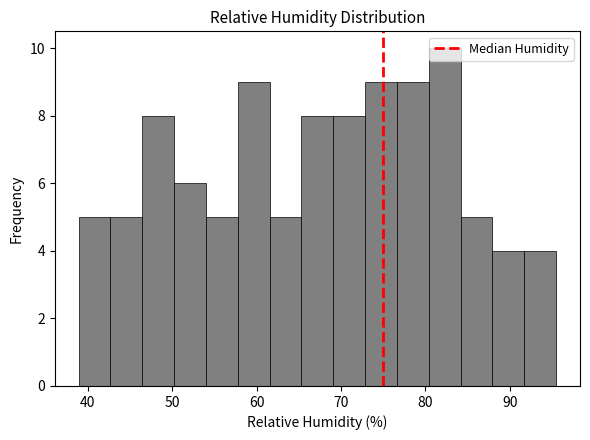

Around what value on the x-axis is the tallest bar? Give the approximate position of its centre, as read against the axis.

82